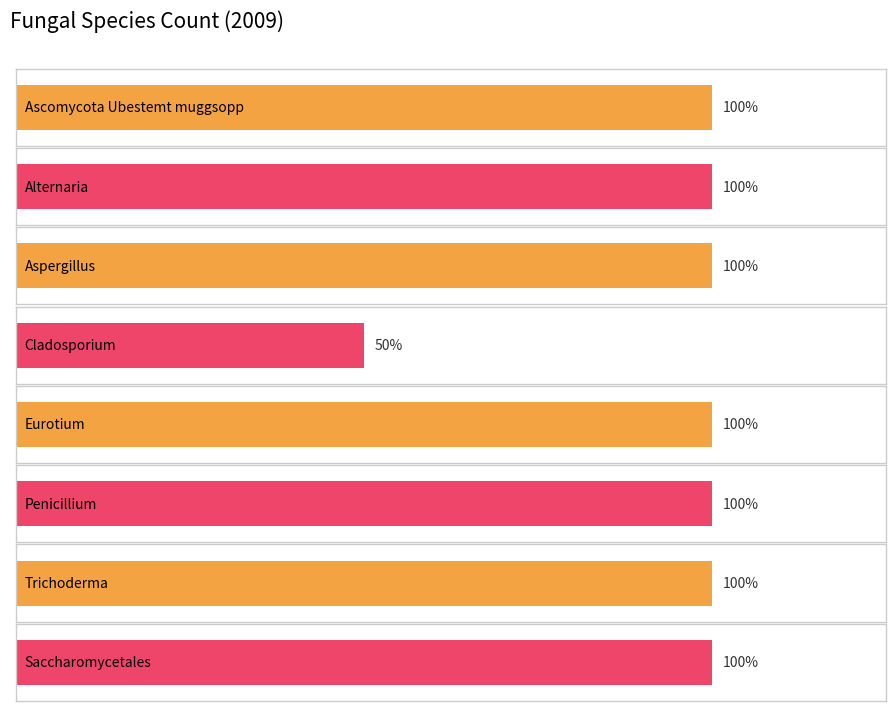

At which category does the chart reach its peak across all series?

Ascomycota Ubestemt muggsopp